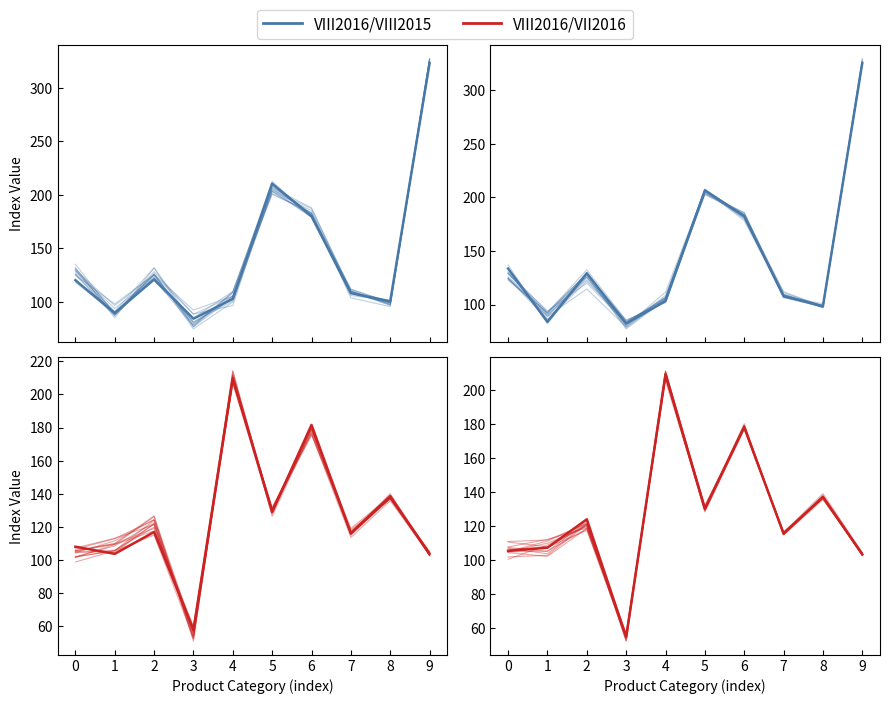

At which label is VIII2016/VIII2015 closest to 203?

5